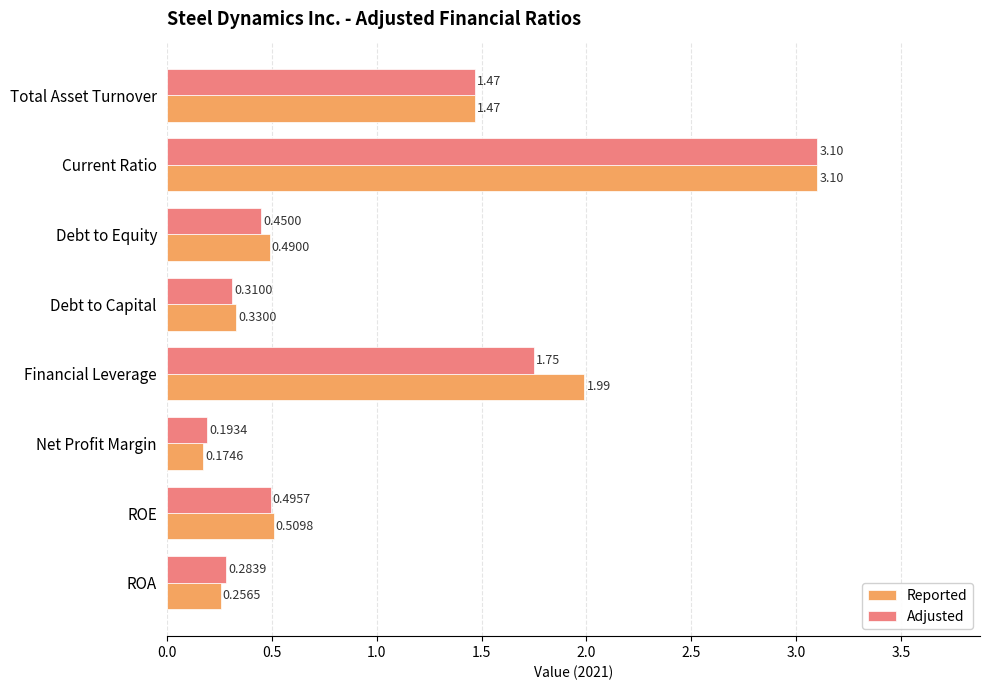

Which category has the highest value across all series?

Current Ratio